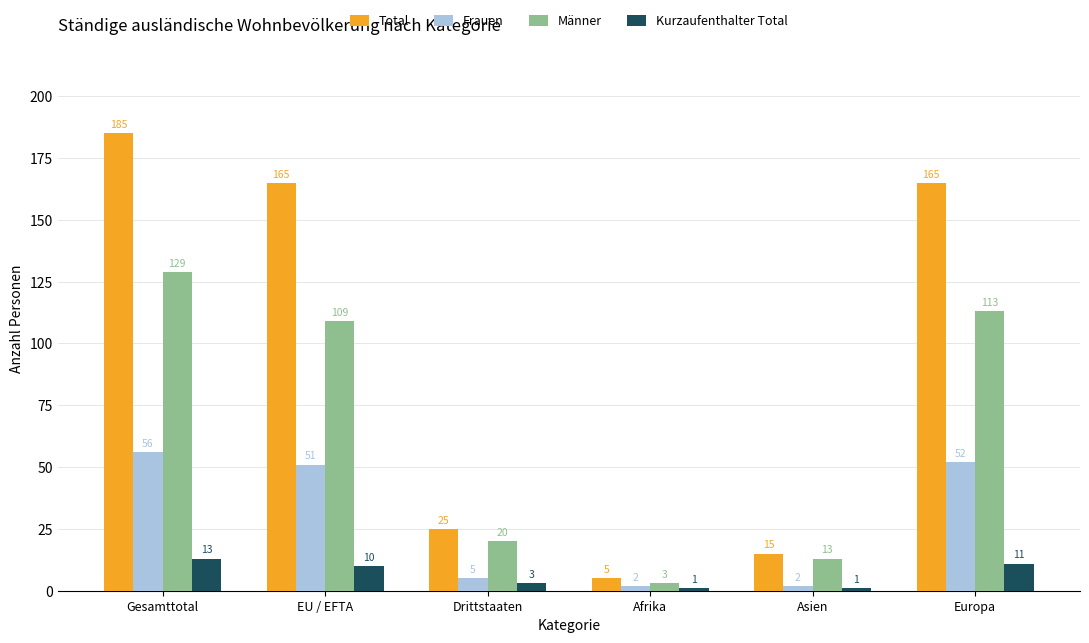

Which series has the widest spread of values?

Total